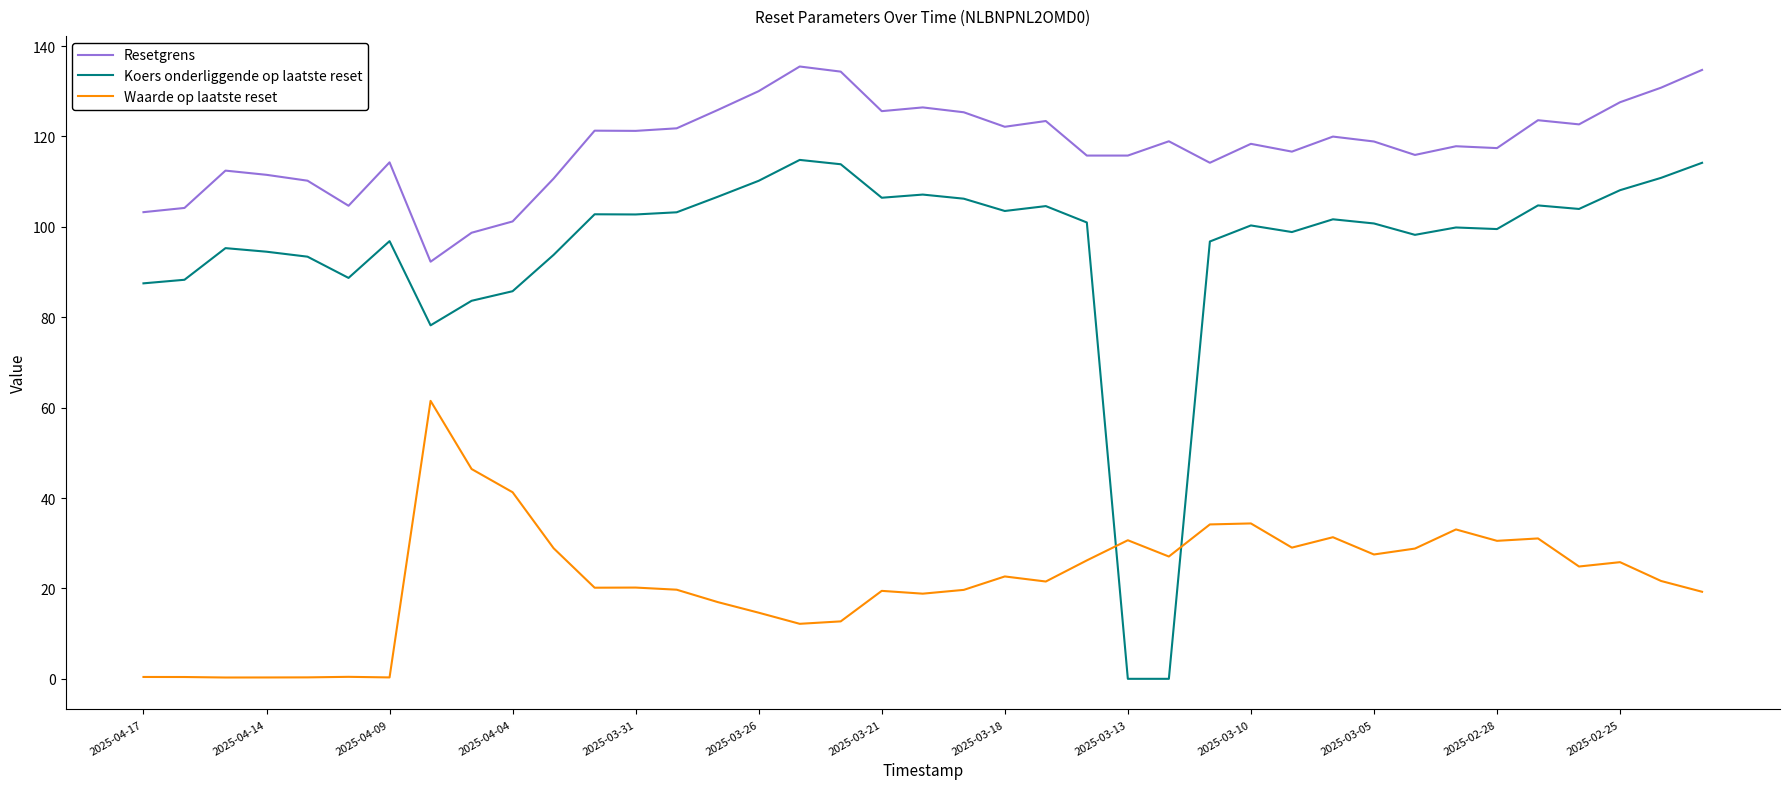

How many lines are shown in the chart?

3